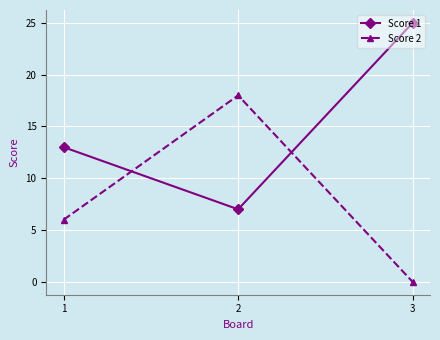

What is the value of the Score 1 point at the 3rd from the left?

25